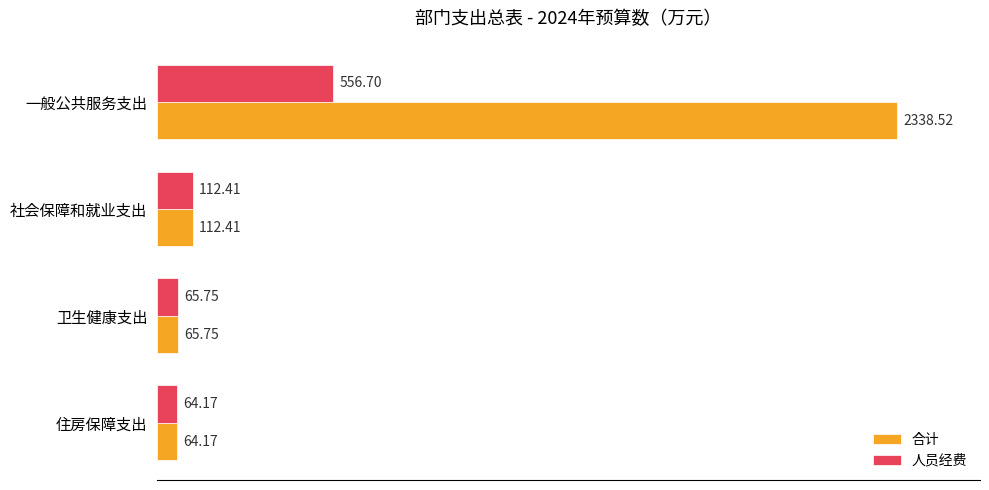

List the series in order of their overall mean, highest first.

合计, 人员经费